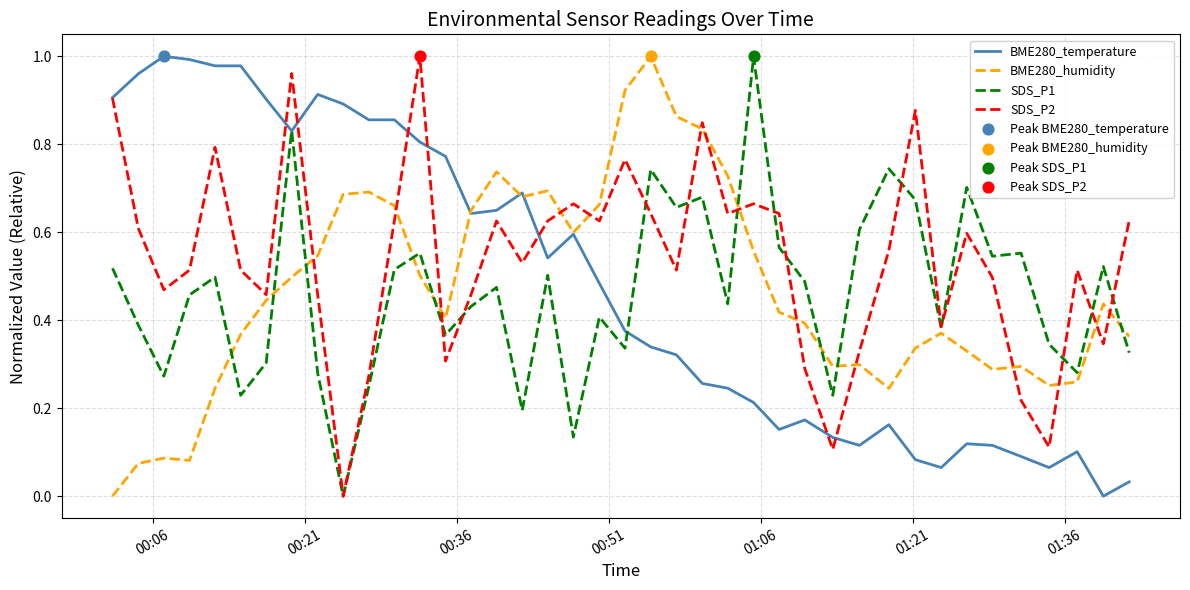

Which series has the largest total across all categories?

SDS_P2